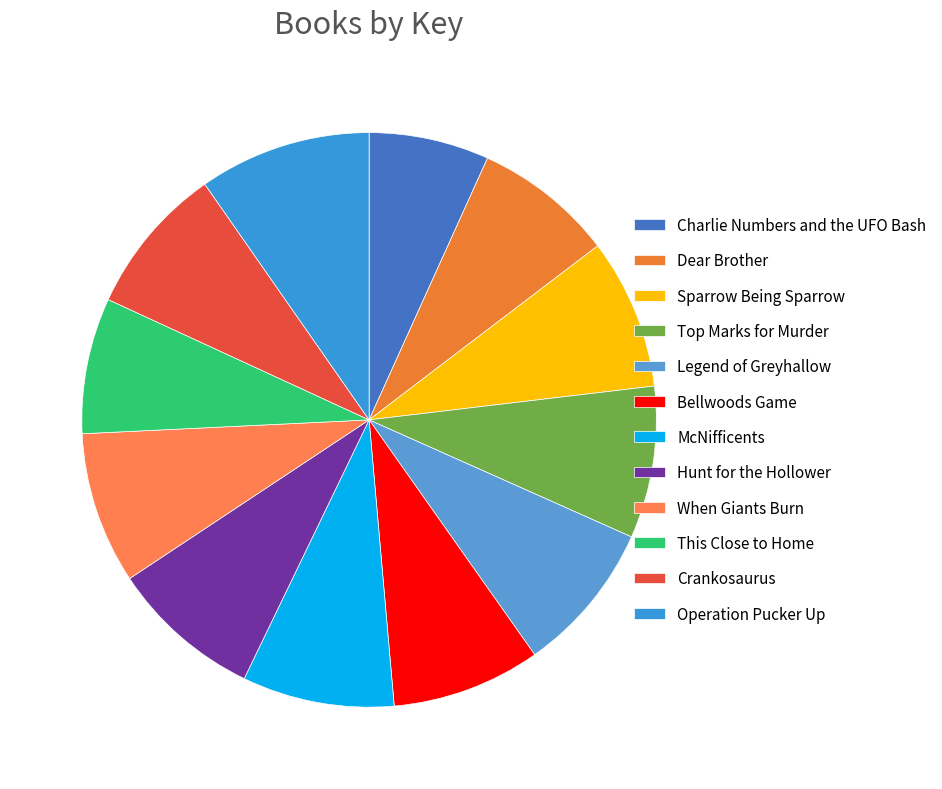

Which slice is the largest?

Operation Pucker Up